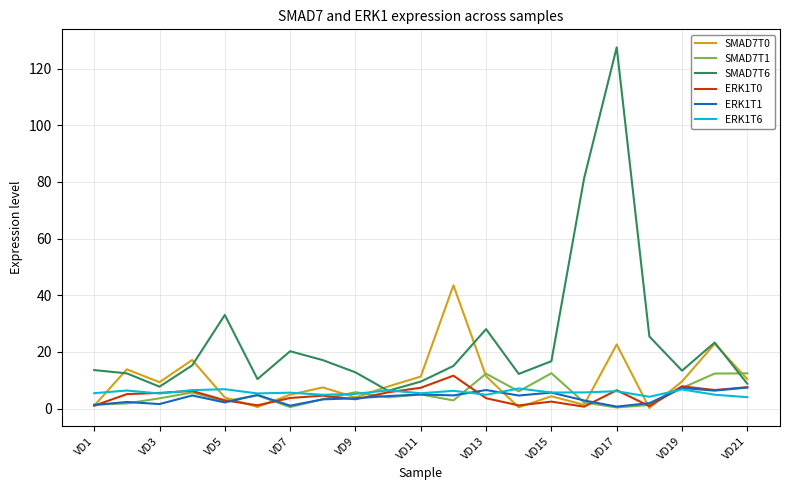

Does the chart have visible grid lines?

Yes